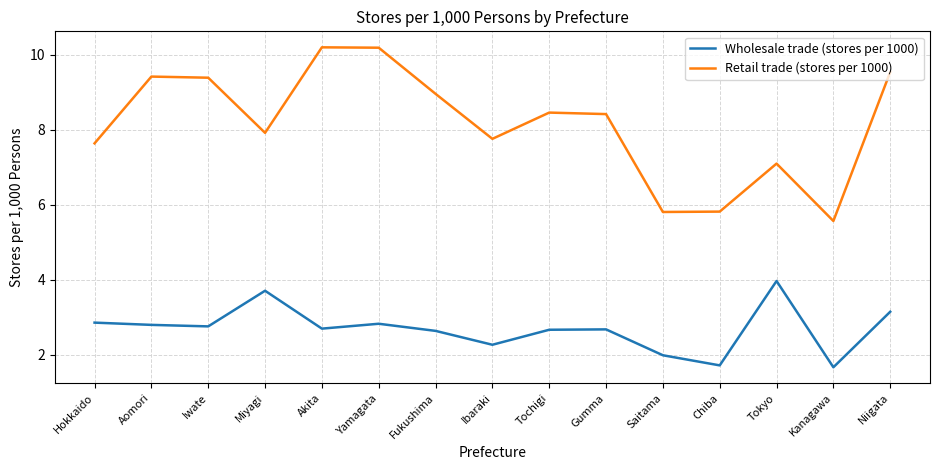

What are all the series names shown in the legend?

Wholesale trade (stores per 1000), Retail trade (stores per 1000)